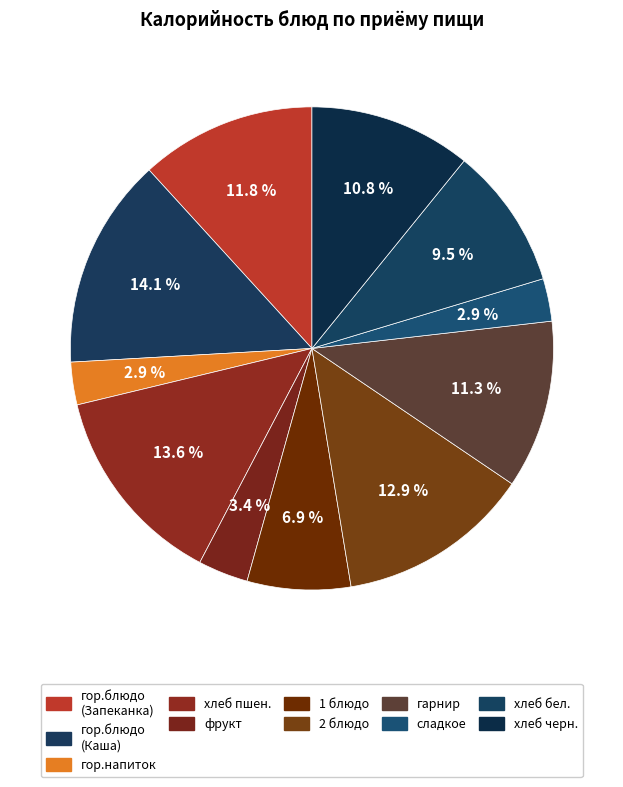

Count the number of slices in the pie.

11